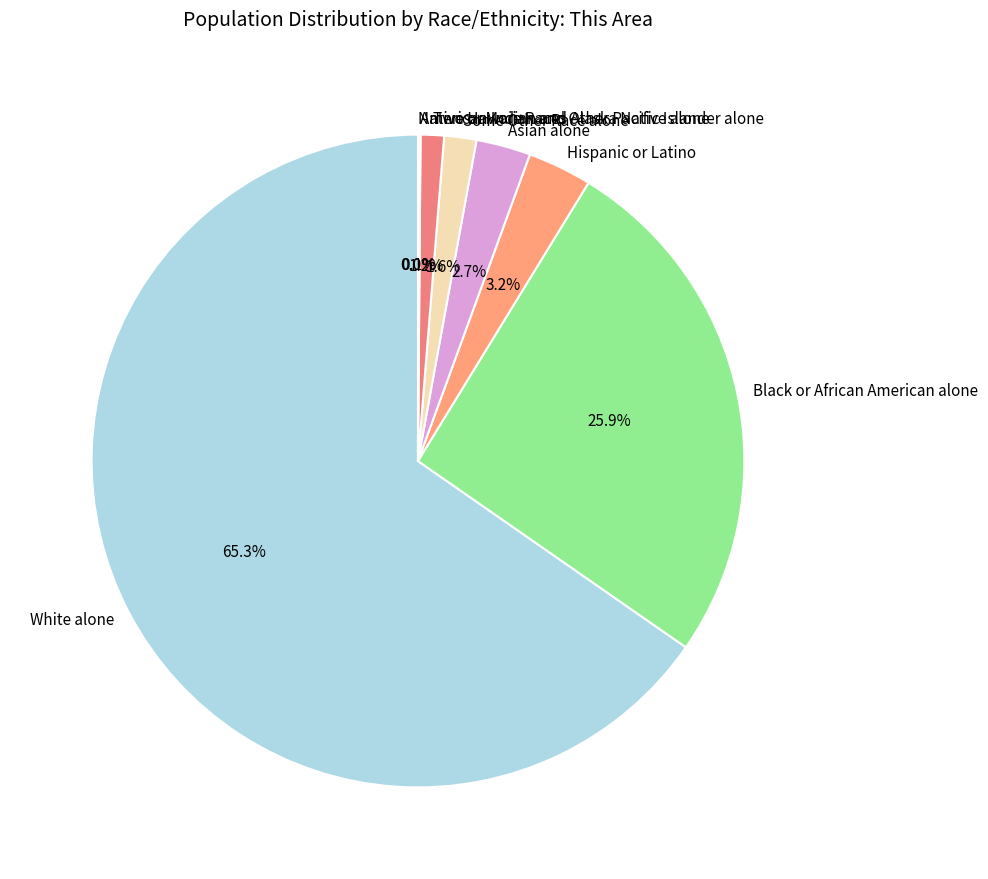

Between Black or African American alone and Some Other Race alone, which is larger?

Black or African American alone